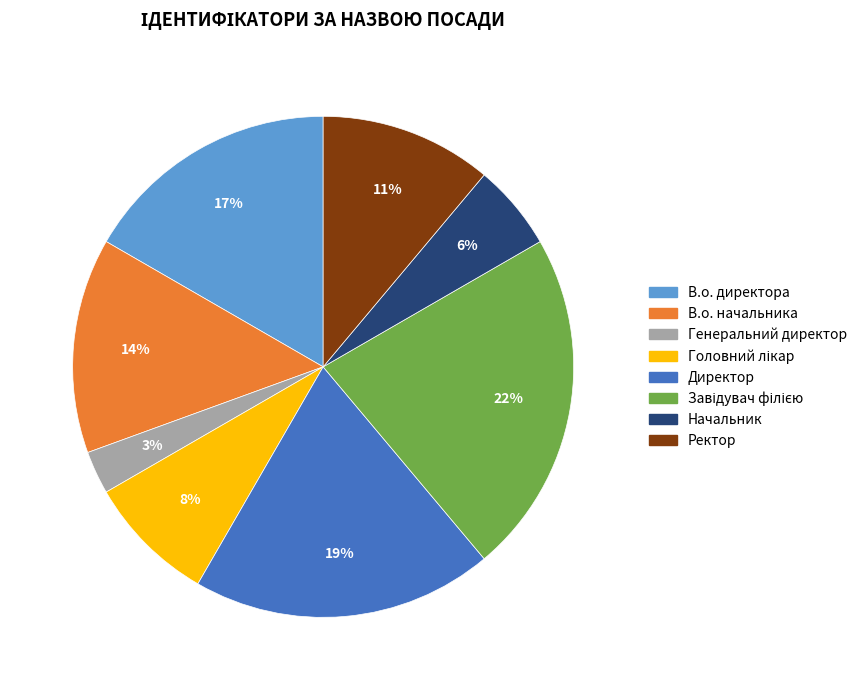

Between В.о. директора and В.о. начальника, which is larger?

В.о. директора